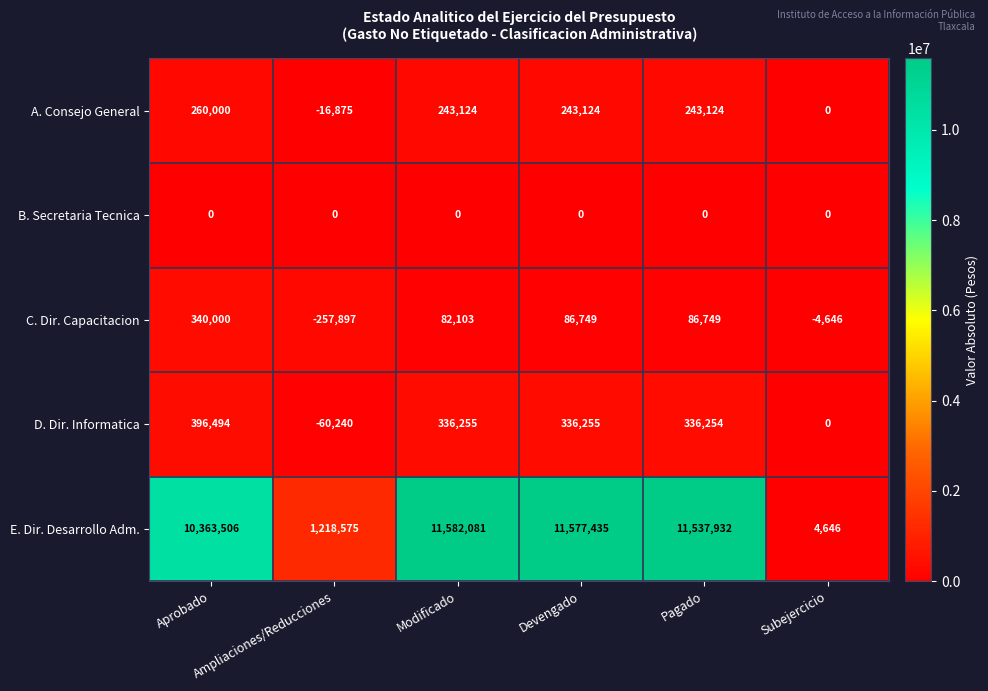

Which series has the largest total across all categories?

E. Dir. Desarrollo Adm.